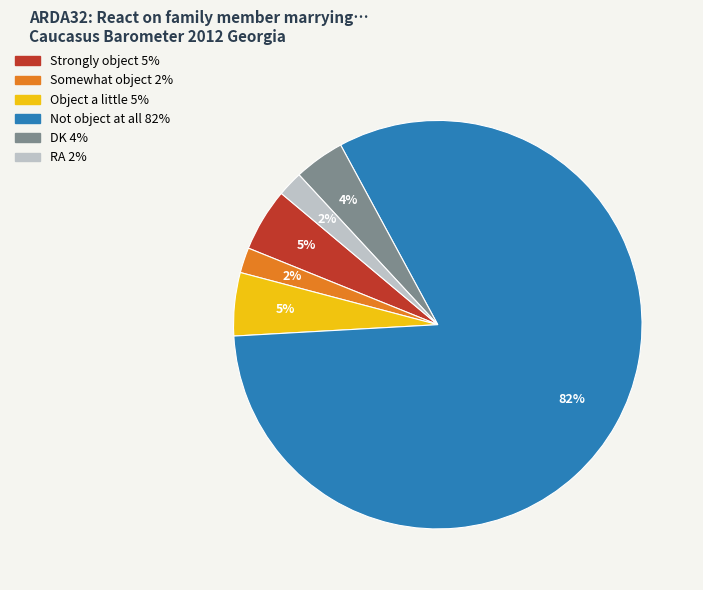

What percentage is the Not object at all slice, to the nearest percent?

82%